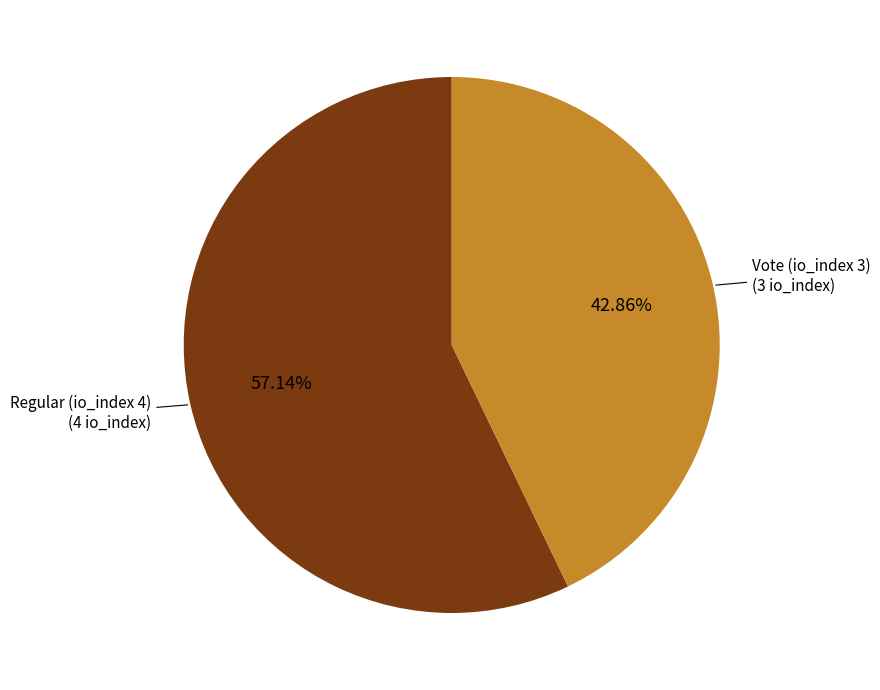

Which category has the biggest portion of the pie?

Regular (io_index 4)